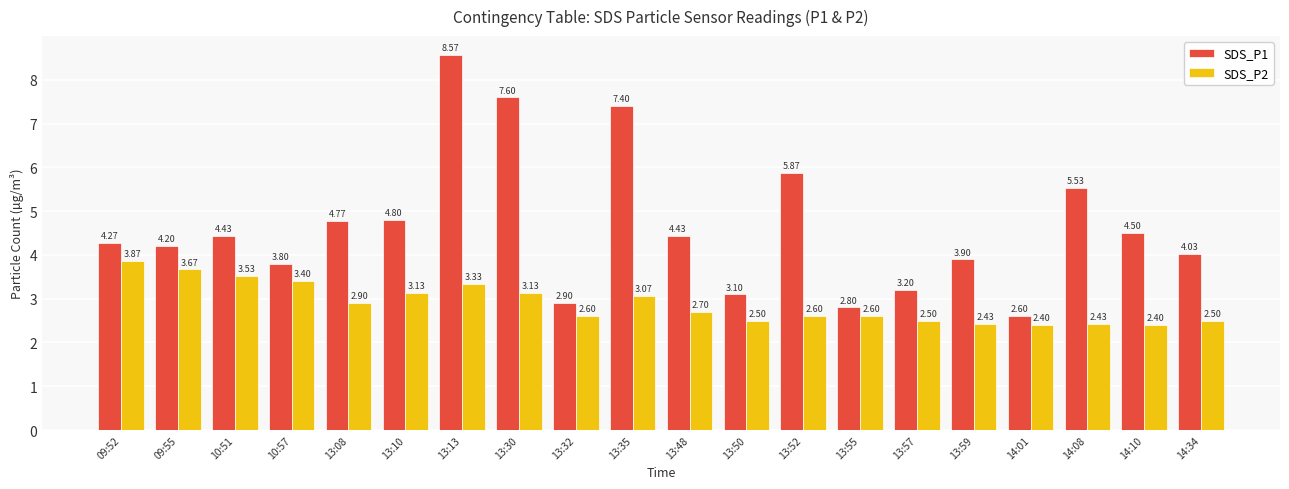

What is the spread (max minus min) of values at 13:30?

4.5